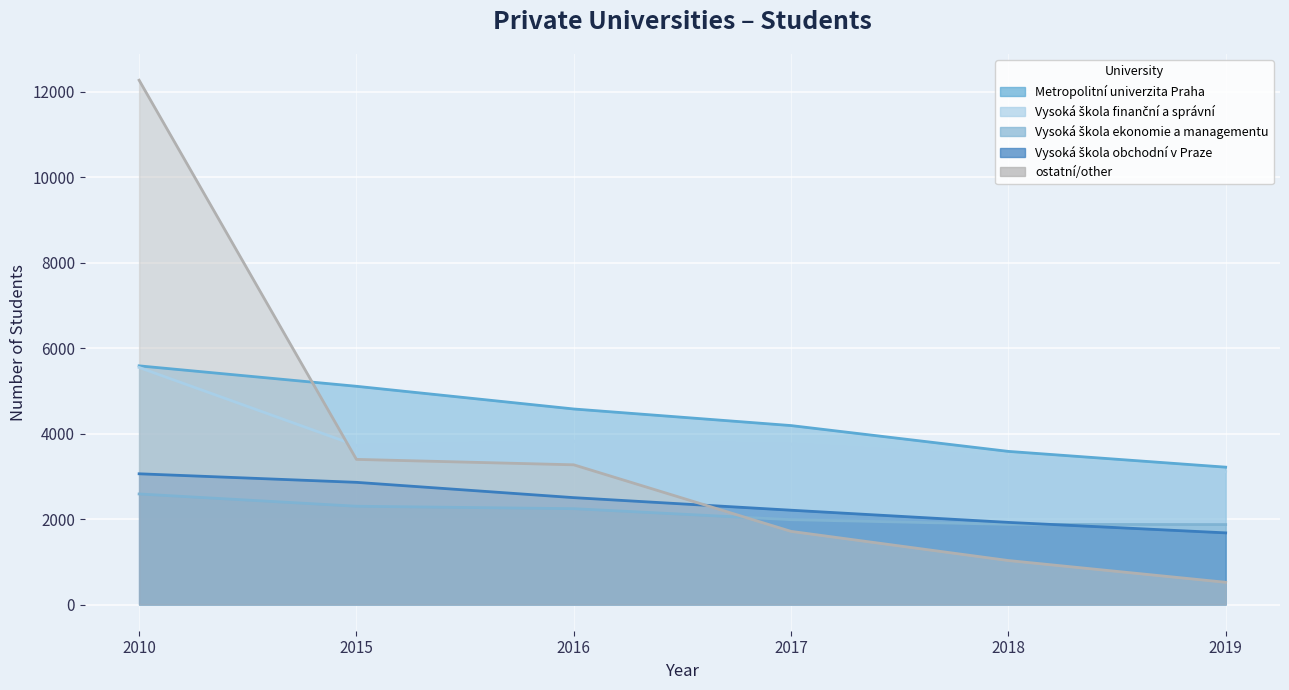

True or false: Metropolitní univerzita Praha has a value of 4574 at 2016.

True